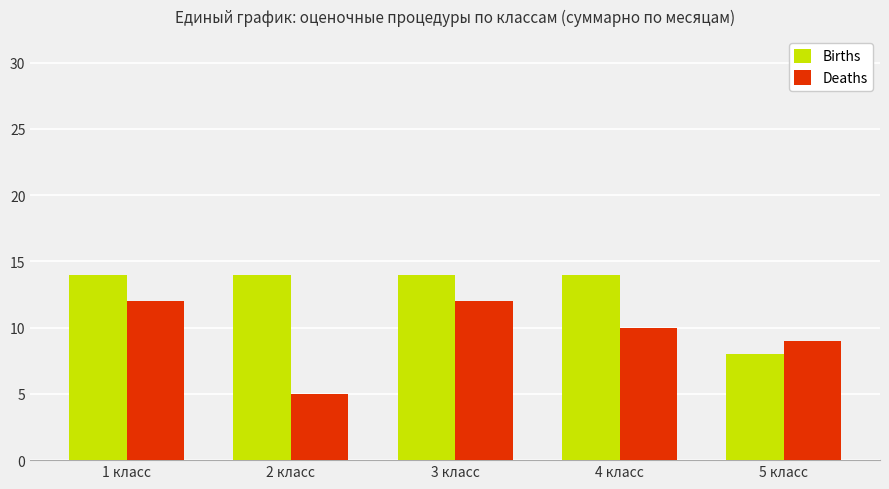

Between 3 класс and 5 класс, which series saw the biggest shift?

Births